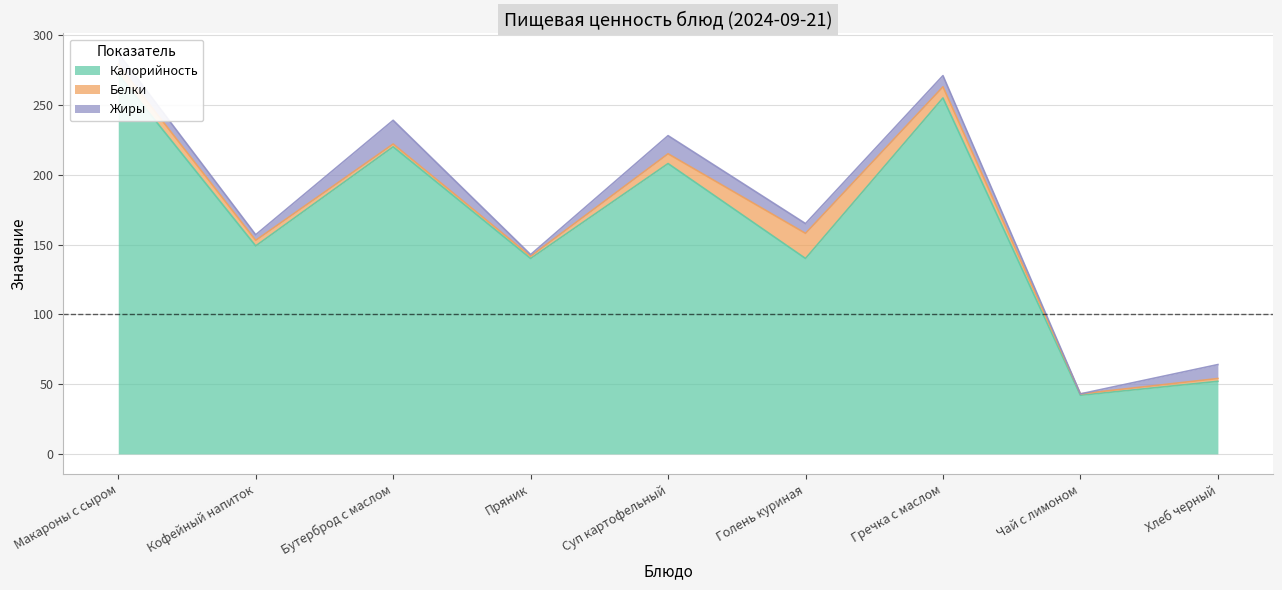

What are all the series names shown in the legend?

Калорийность, Белки, Жиры